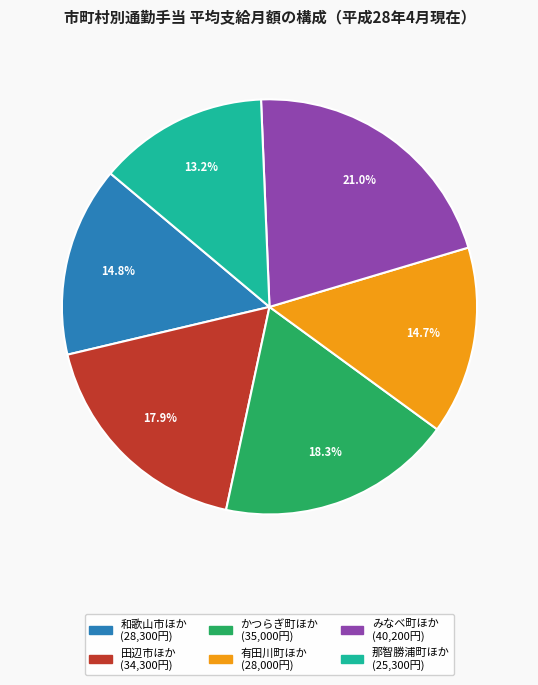

Is there any slice that represents more than half of the pie?

No